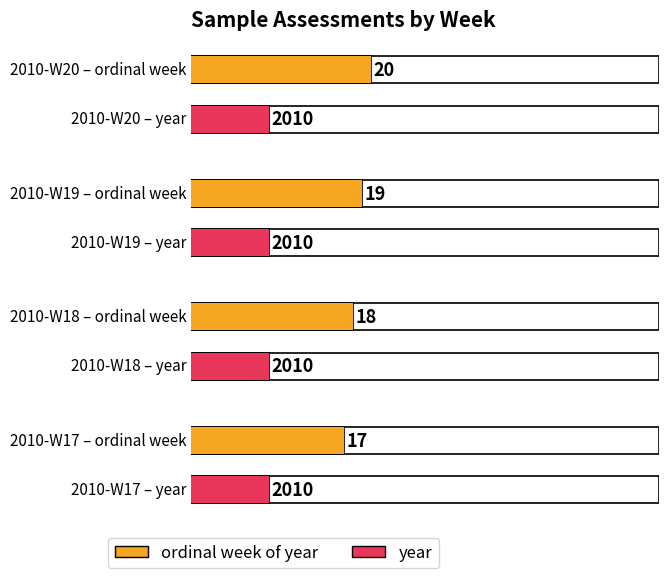

Does the chart contain any negative values?

No